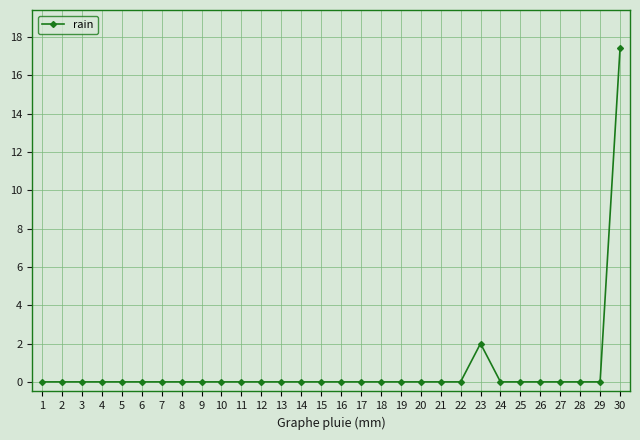

Is this an area chart (filled region under the line)?

No